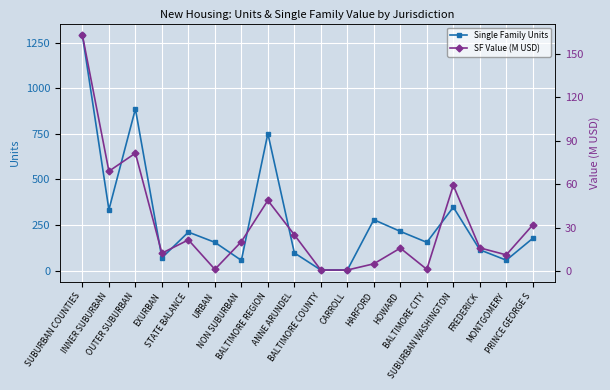

The value of Single Family Units at NON SUBURBAN is 92.2. True or false?

False